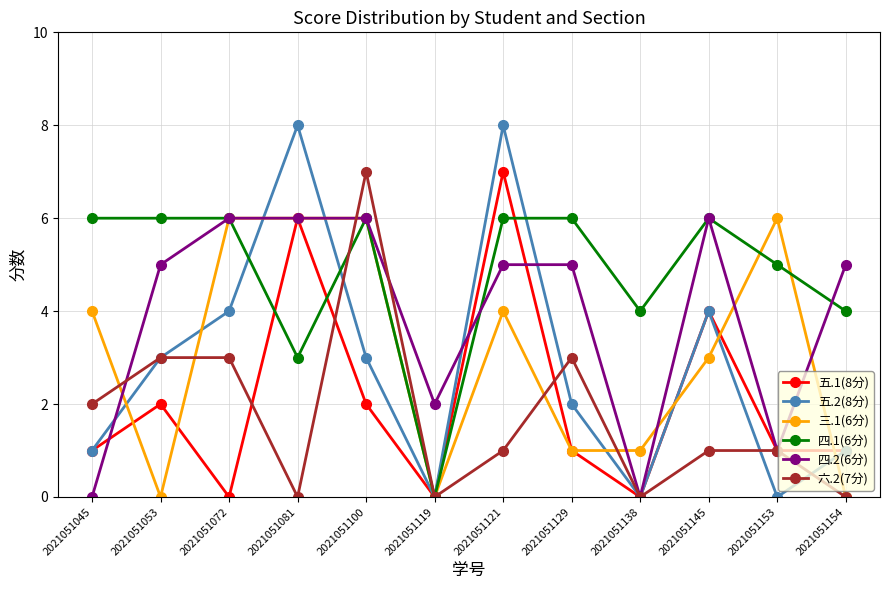

What is the value of the 五.2(8分) point at the 8th from the left?

2